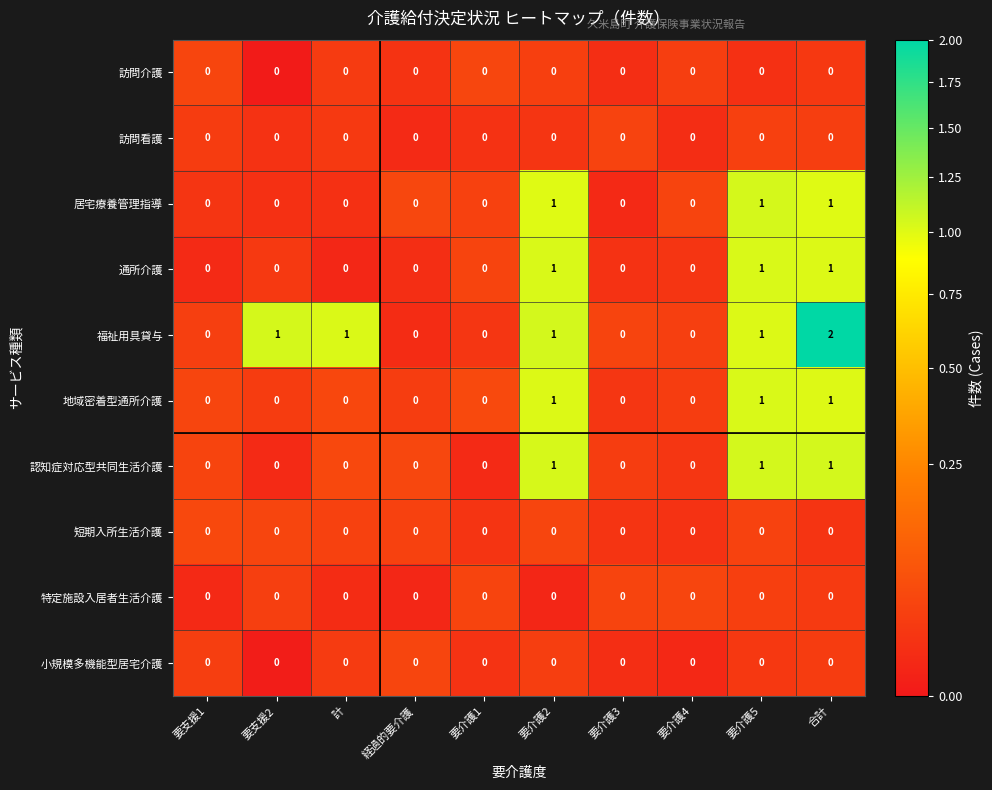

Between 経過的要介護 and 合計, which is larger?

合計